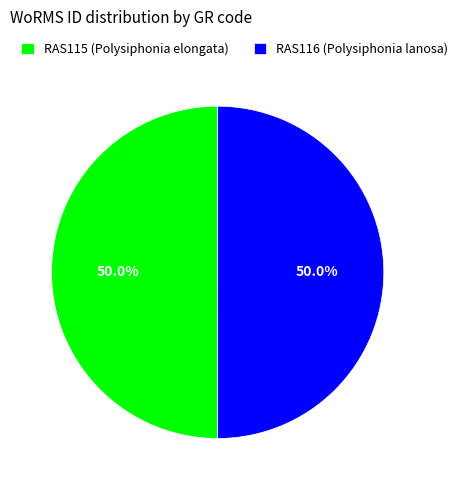

How much of the chart is everything except RAS116 (Polysiphonia lanosa)?

50.0%